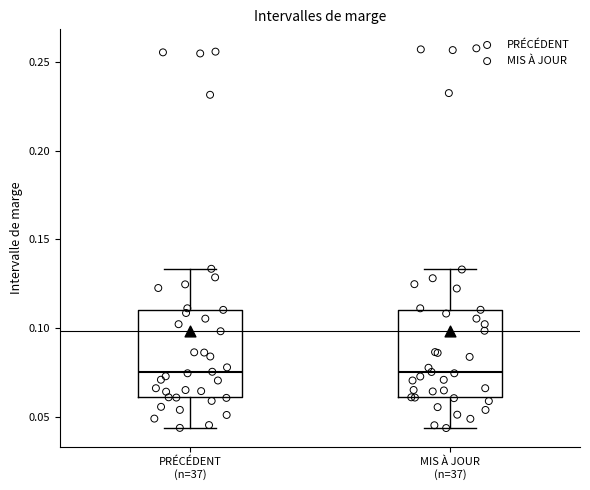

Reading left to right, transcribe this box plot: for each box, give where its median line is, the range the box spans, and where its two whiskers end, as read against the y-axis. The values are not printed on the chart, so give them approximately, as read against the axis.

PRÉCÉDENT (n=37): median 0.075, box 0.060 to 0.110, whiskers 0.045 to 0.135
MIS À JOUR (n=37): median 0.075, box 0.060 to 0.110, whiskers 0.045 to 0.135